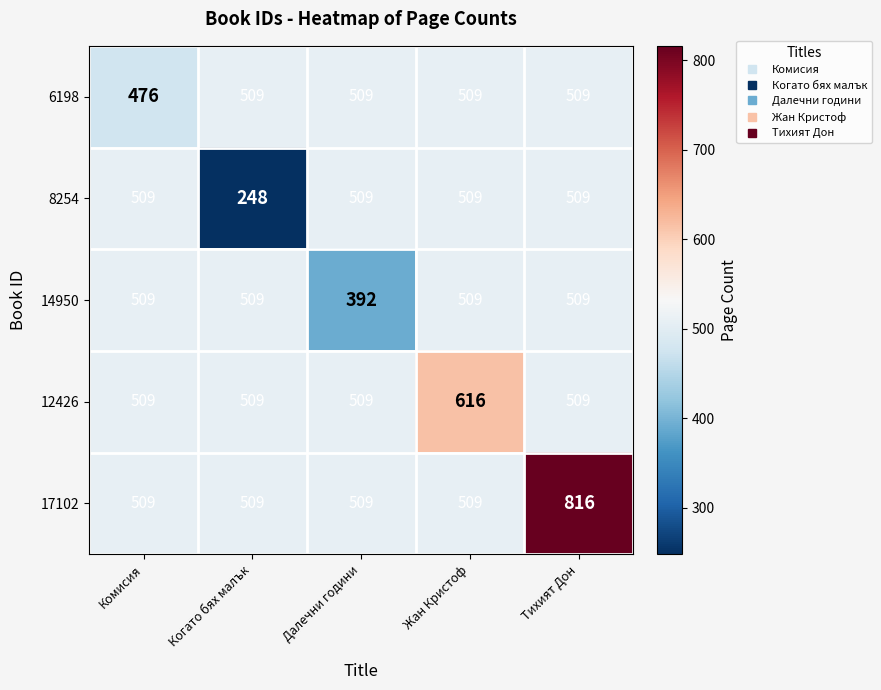

Which category has the lowest value in the 14950 series?

Далечни години